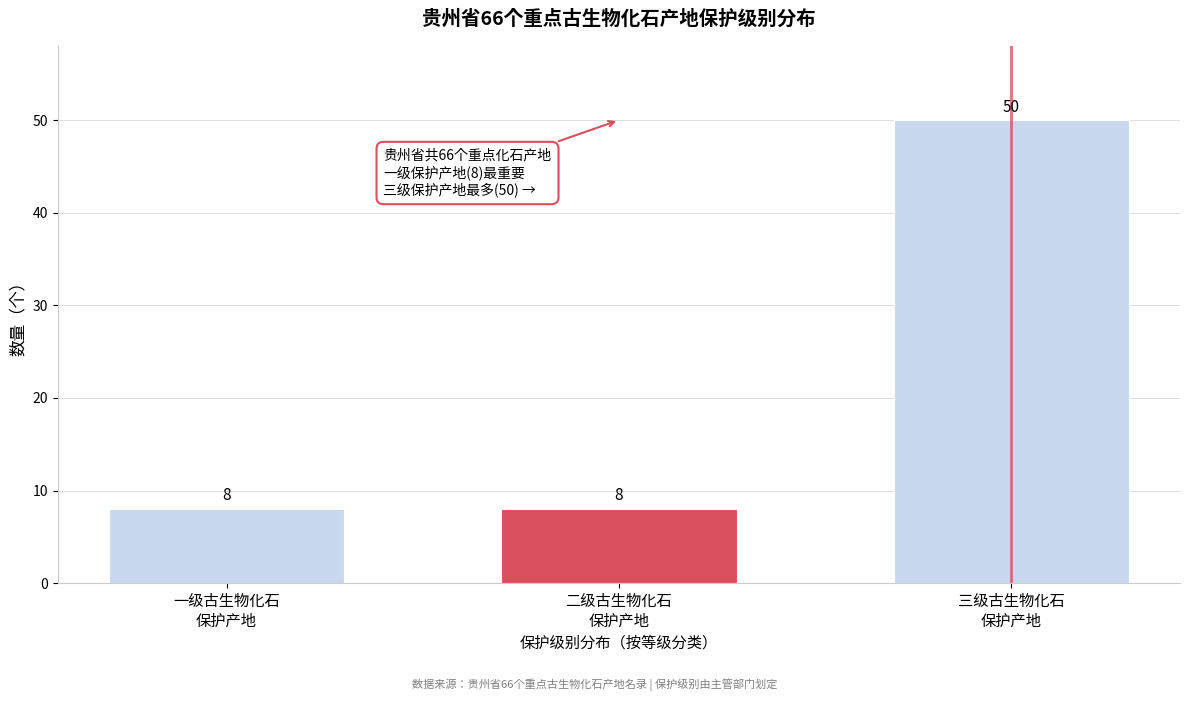

Reading left to right, transcribe all the data shown in this chart.

8	8	50